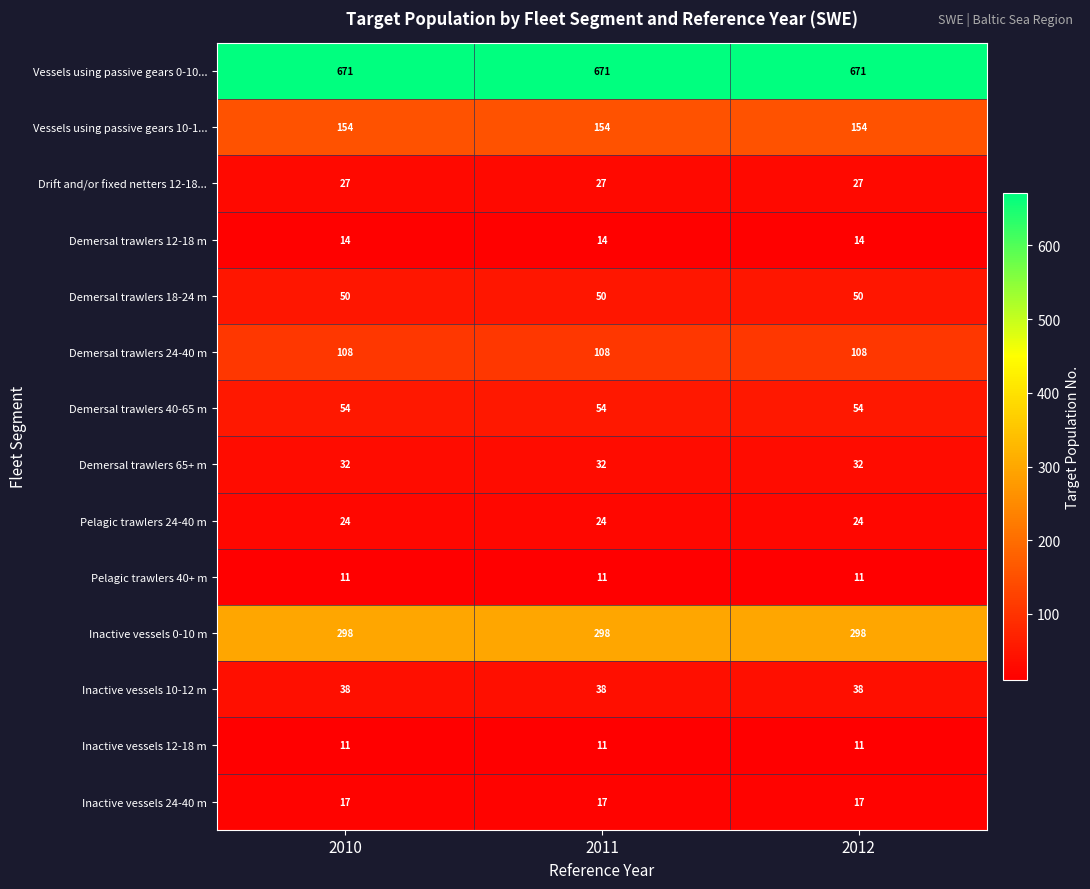

What is the approximate value of Inactive vessels 10-12 m at 2012?

38